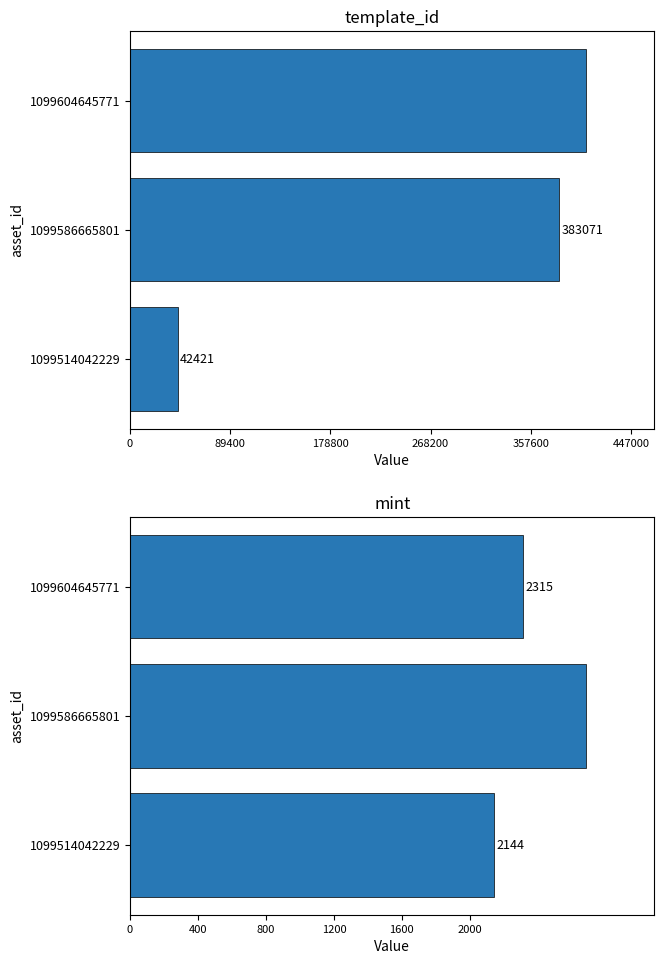

What is the value of the mint bar at the 2nd from the left?

2684